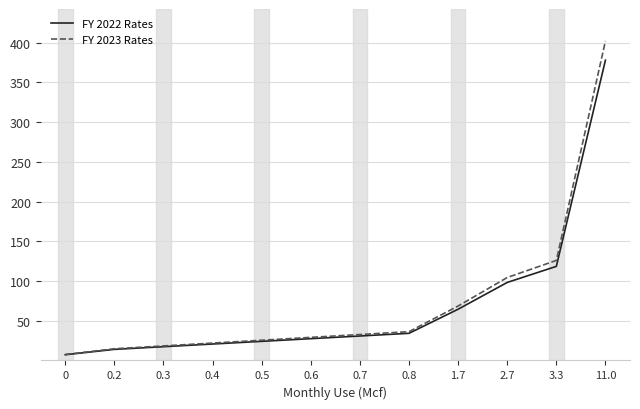

Between 0.2 and 3.3, which series saw the biggest shift?

FY 2023 Rates